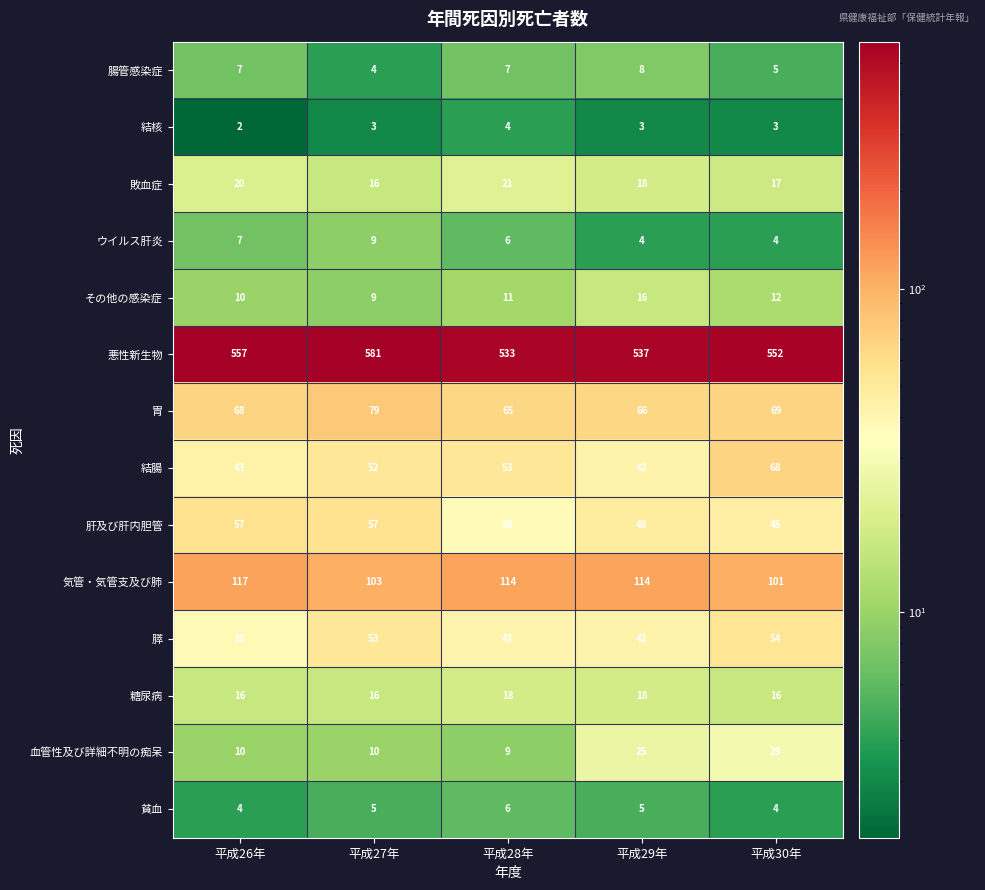

How many data points in 肝及び肝内胆管 are less than 48?

2